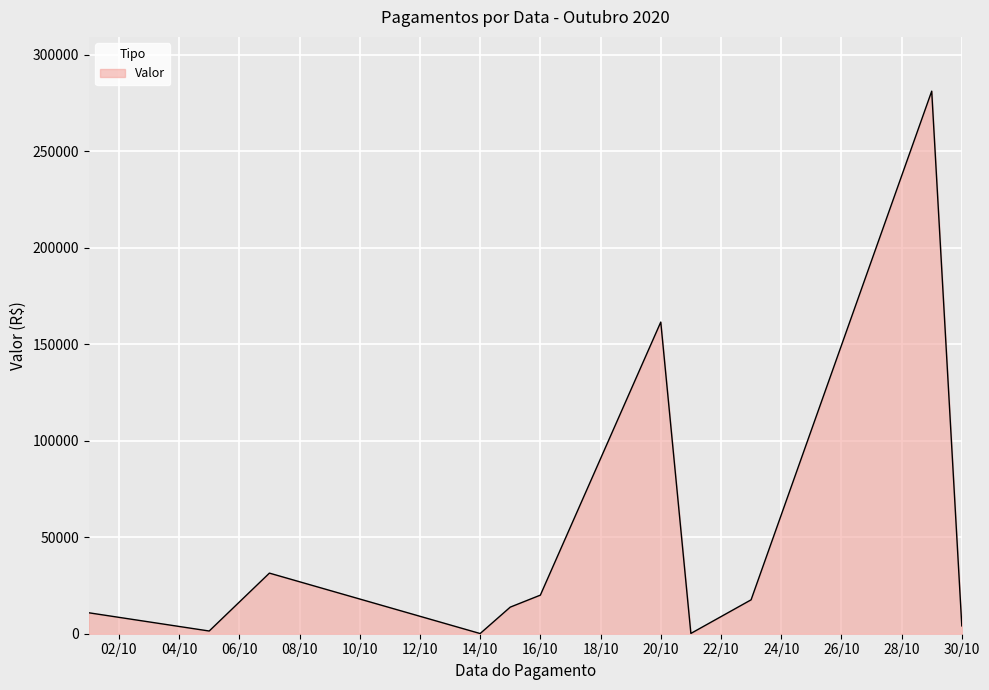

What is the sum of all values?

542094.5